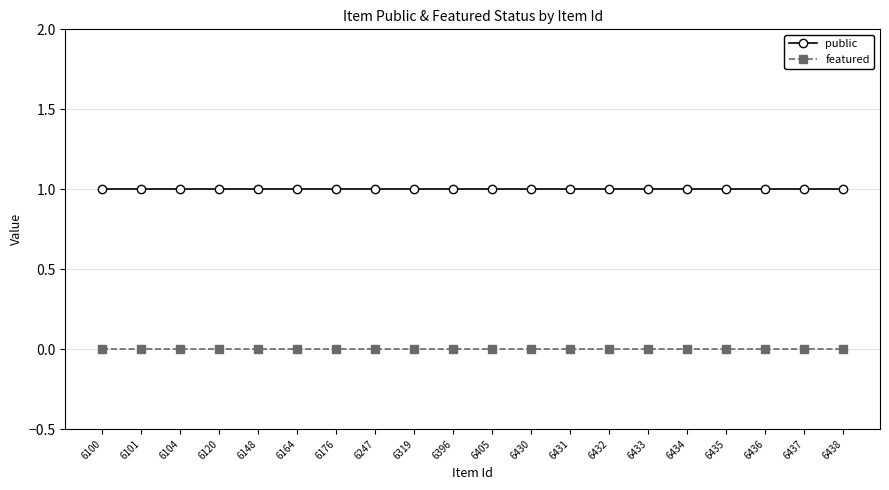

Is it true that public equals 0 at 6435?

False